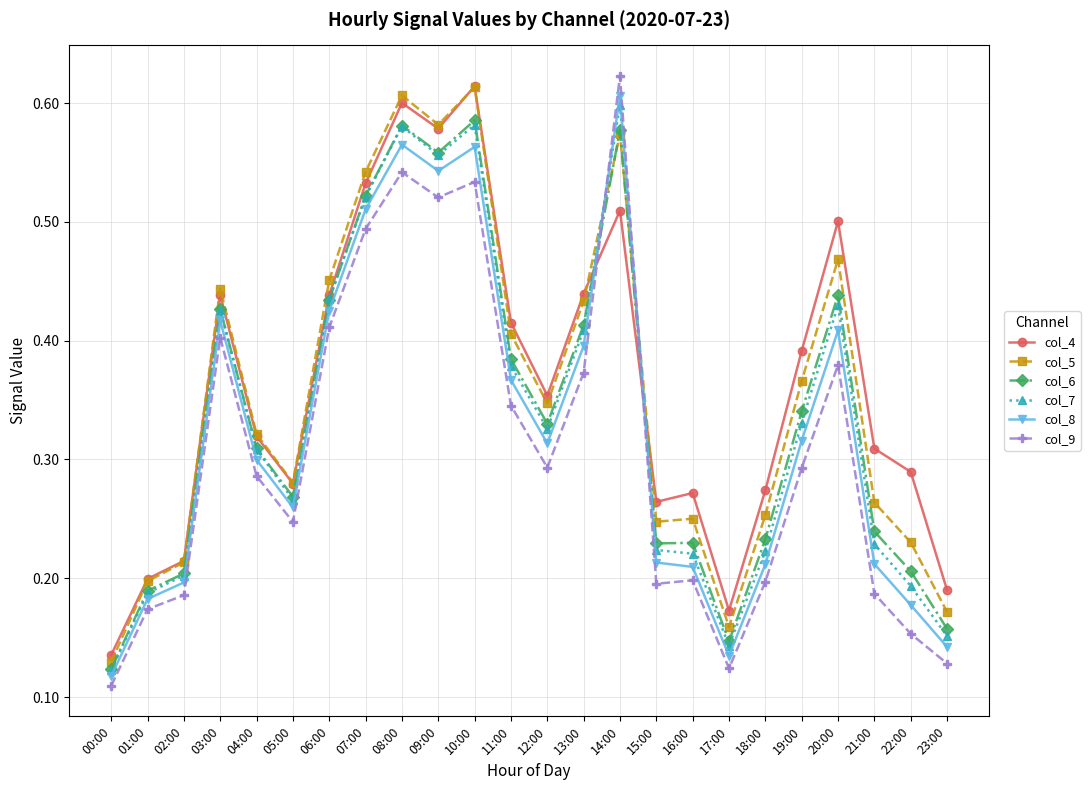

At which label is col_6 closest to 0?

00:00